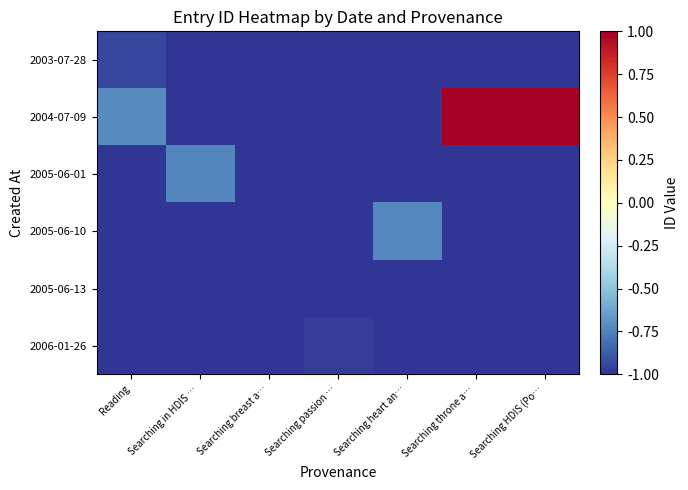

Reading left to right, what are all the values shown in this chart?

2003-07-28: Reading=-0.9	Searching in HDIS …=-1.0	Searching breast a…=-1.0	Searching passion …=-1.0	Searching heart an…=-1.0	Searching throne a…=-1.0	Searching HDIS (Po…=-1.0
2004-07-09: Reading=-0.7	Searching in HDIS …=-1.0	Searching breast a…=-1.0	Searching passion …=-1.0	Searching heart an…=-1.0	Searching throne a…=1.0	Searching HDIS (Po…=1.0
2005-06-01: Reading=-1.0	Searching in HDIS …=-0.7	Searching breast a…=-1.0	Searching passion …=-1.0	Searching heart an…=-1.0	Searching throne a…=-1.0	Searching HDIS (Po…=-1.0
2005-06-10: Reading=-1.0	Searching in HDIS …=-1.0	Searching breast a…=-1.0	Searching passion …=-1.0	Searching heart an…=-0.7	Searching throne a…=-1.0	Searching HDIS (Po…=-1.0
2005-06-13: Reading=-1.0	Searching in HDIS …=-1.0	Searching breast a…=-1.0	Searching passion …=-1.0	Searching heart an…=-1.0	Searching throne a…=-1.0	Searching HDIS (Po…=-1.0
2006-01-26: Reading=-1.0	Searching in HDIS …=-1.0	Searching breast a…=-1.0	Searching passion …=-1.0	Searching heart an…=-1.0	Searching throne a…=-1.0	Searching HDIS (Po…=-1.0